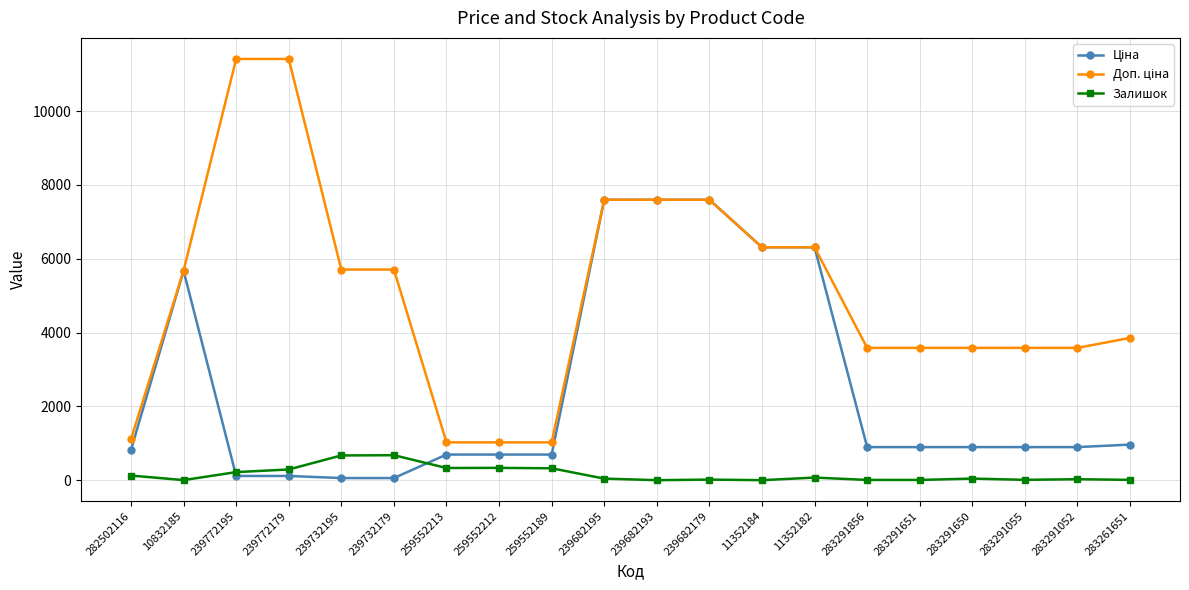

Is it true that Залишок equals 161.0 at 239732179?

False